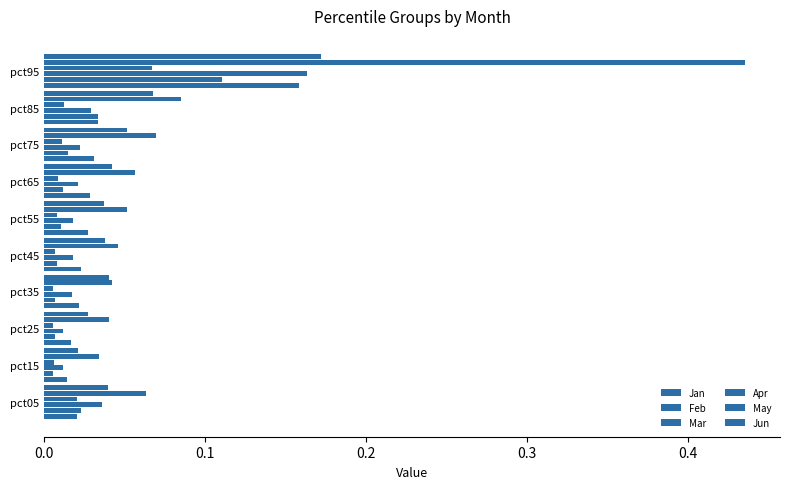

At which category is the sum across all series the highest?

pct95